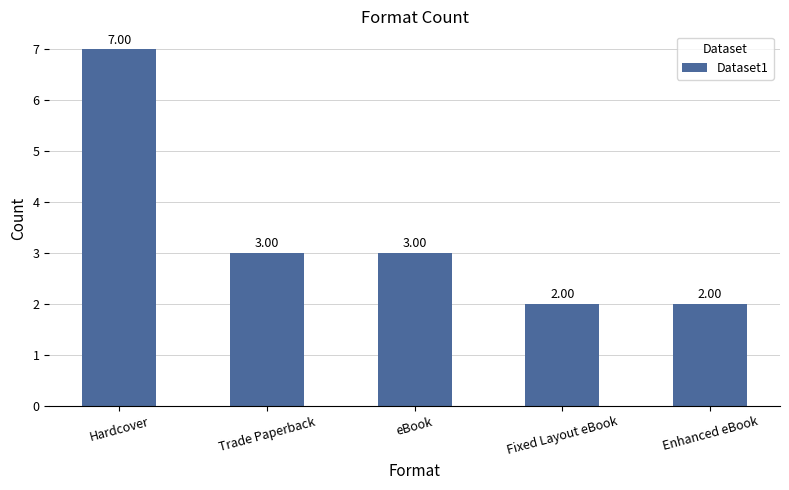

At which category does the chart reach its peak across all series?

Hardcover